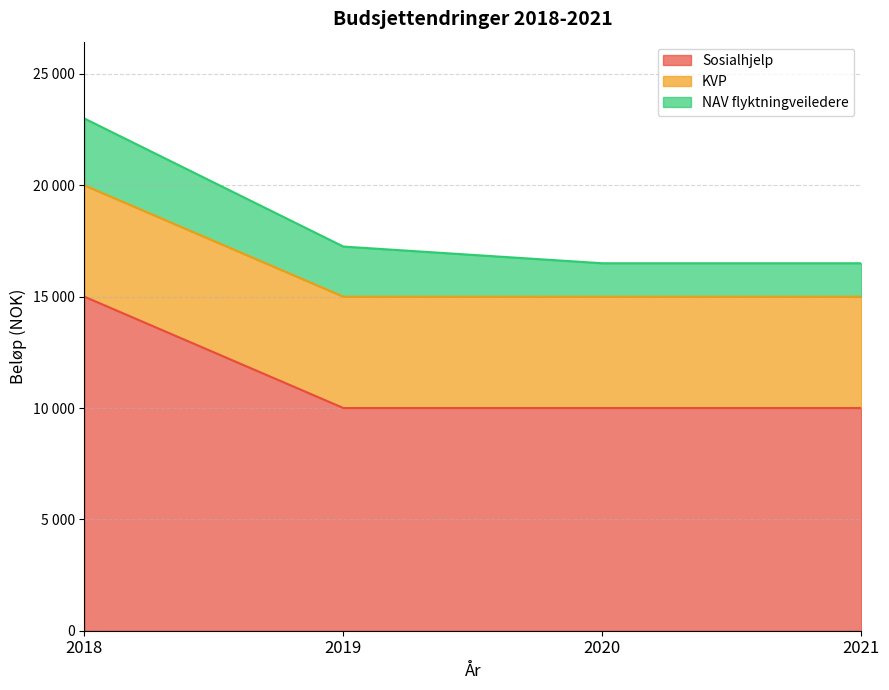

What are all the series names shown in the legend?

Sosialhjelp, KVP, NAV flyktningveiledere